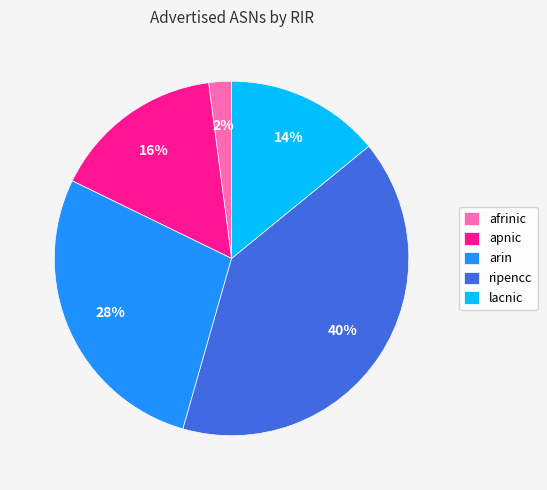

Which category has the biggest portion of the pie?

ripencc